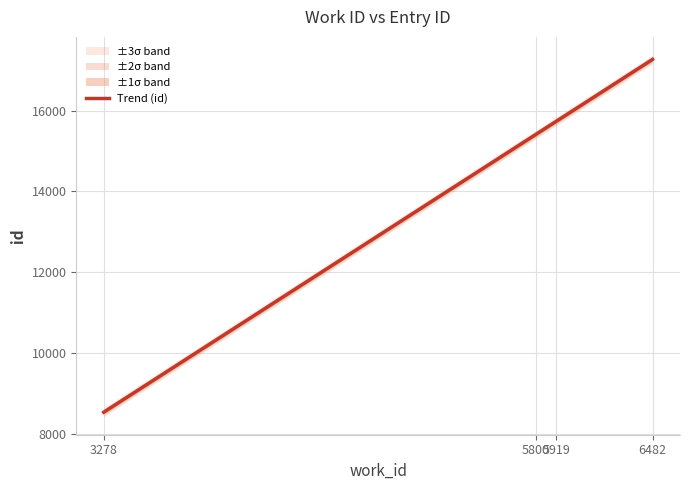

Where is the data nearest to the value 12893?

5800